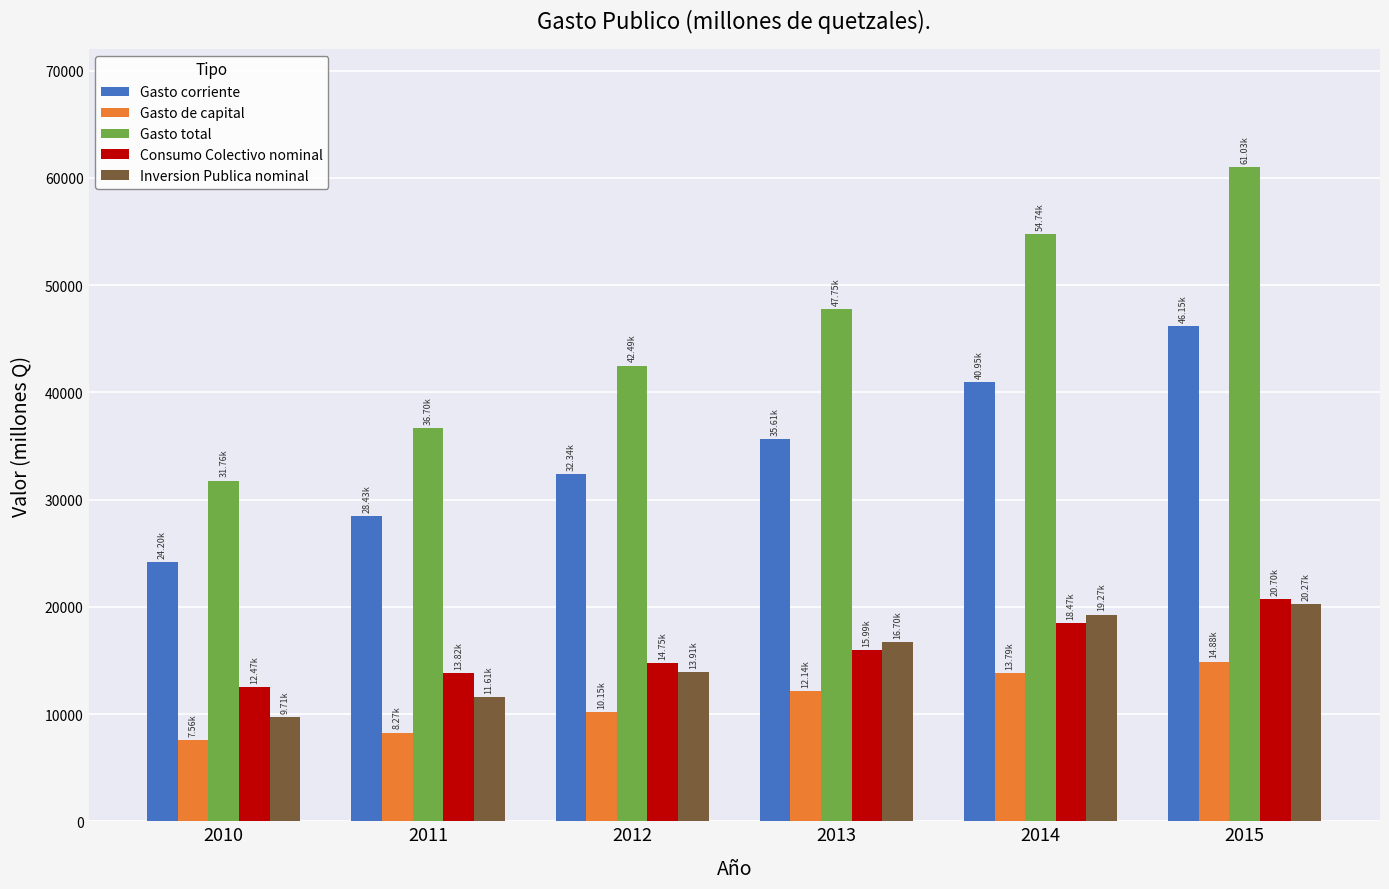

The value of Gasto corriente at 2014 is 62246.7. True or false?

False